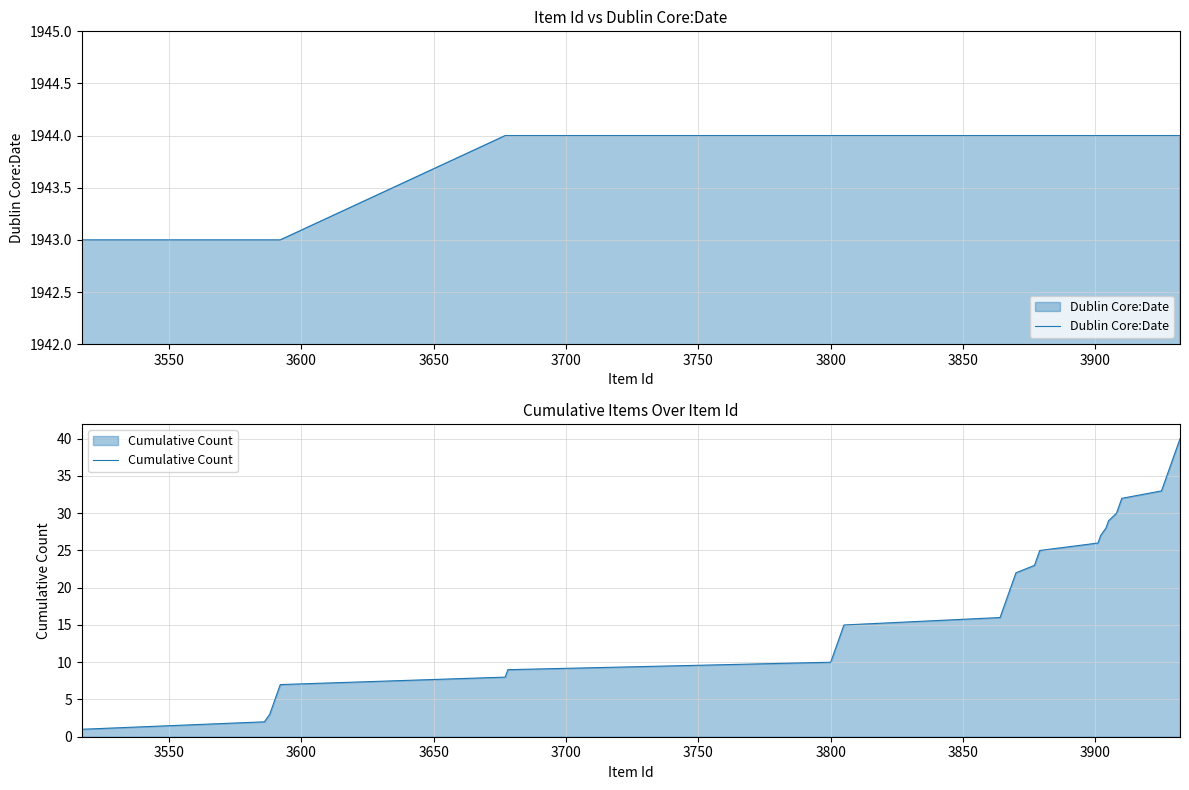

How many lines are shown in the chart?

2